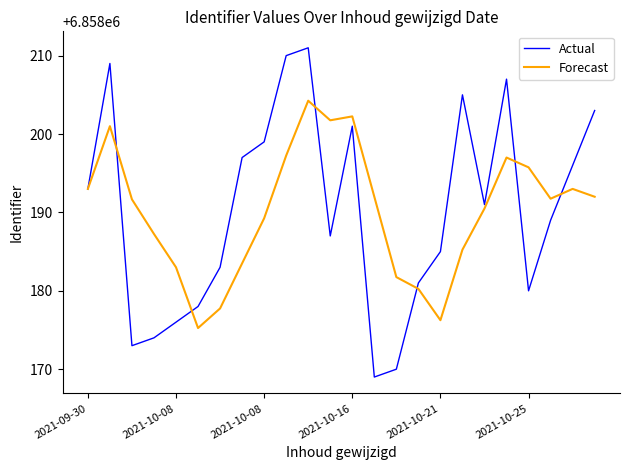

Which series has the largest range (max minus min)?

Actual